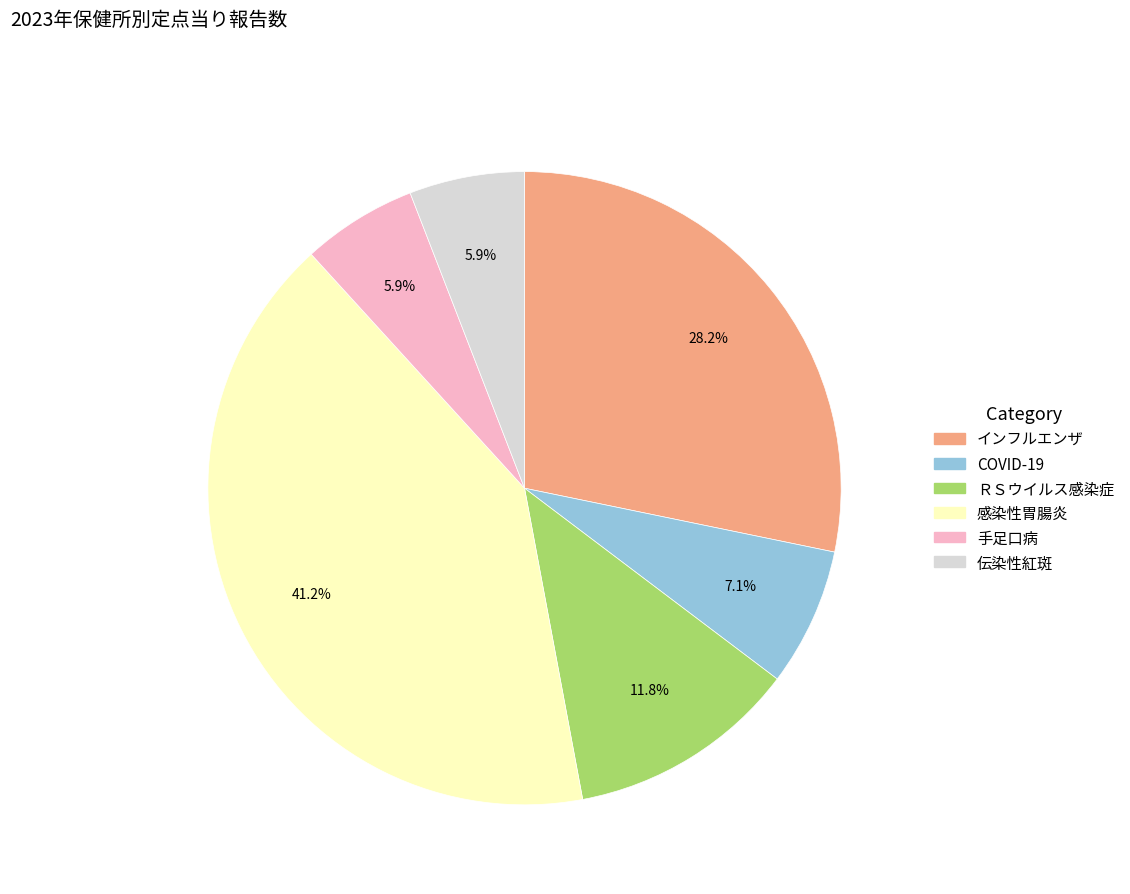

Does any single category account for the majority?

No